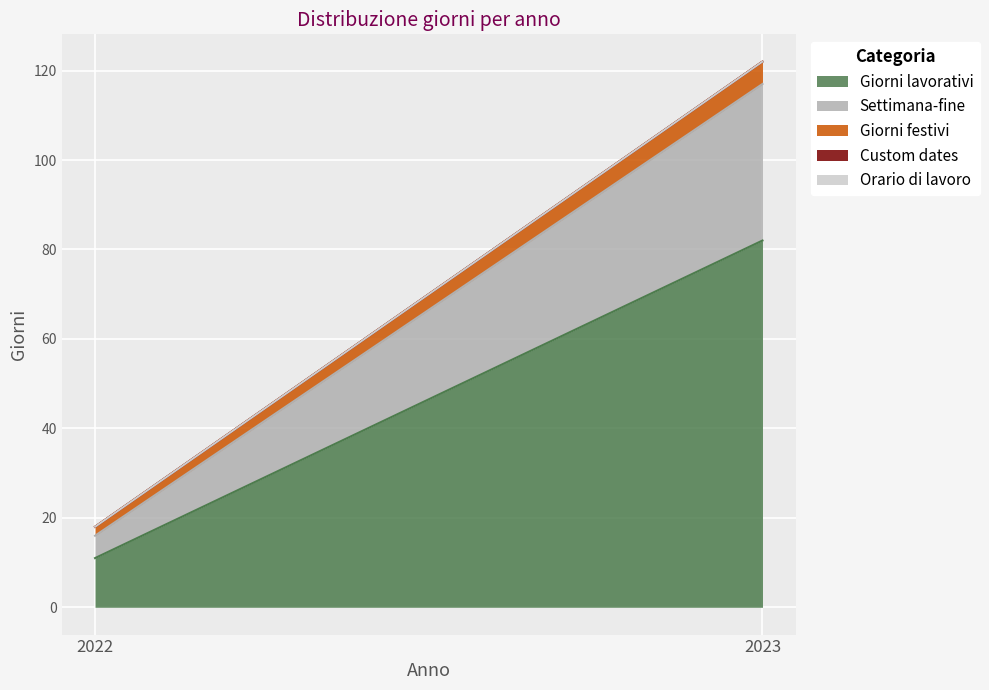

What is the spread (max minus min) of values at 2022?

11